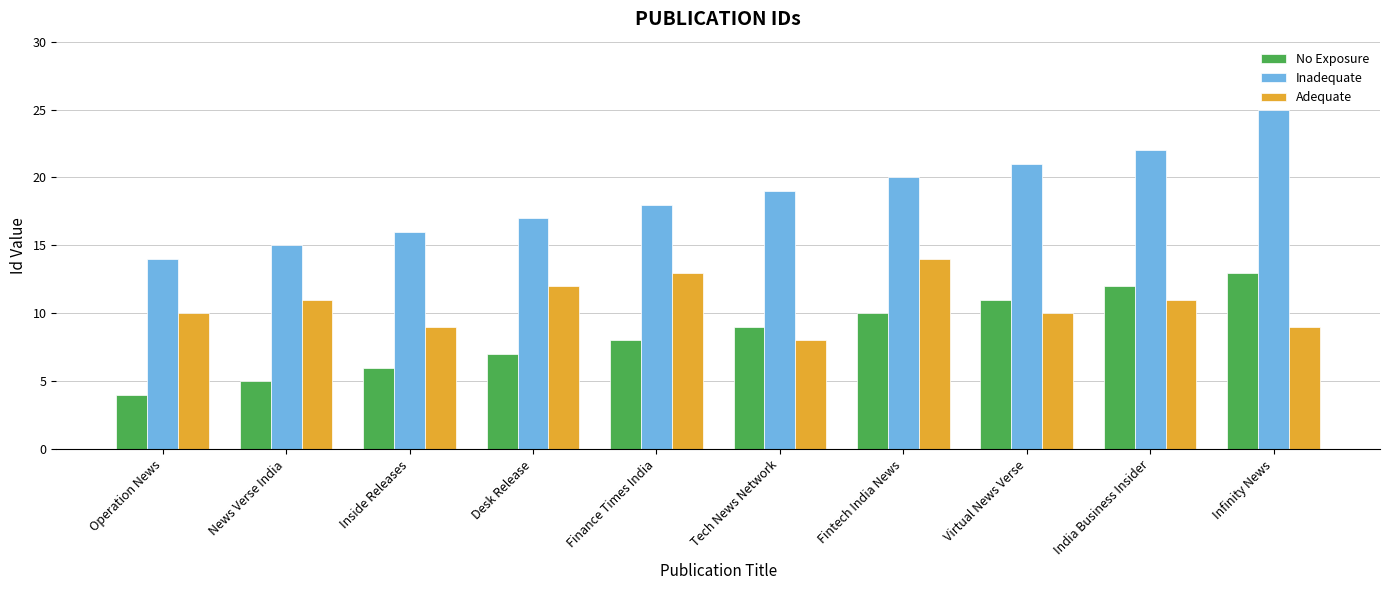

True or false: Inadequate has a value of 21 at Virtual News Verse.

True